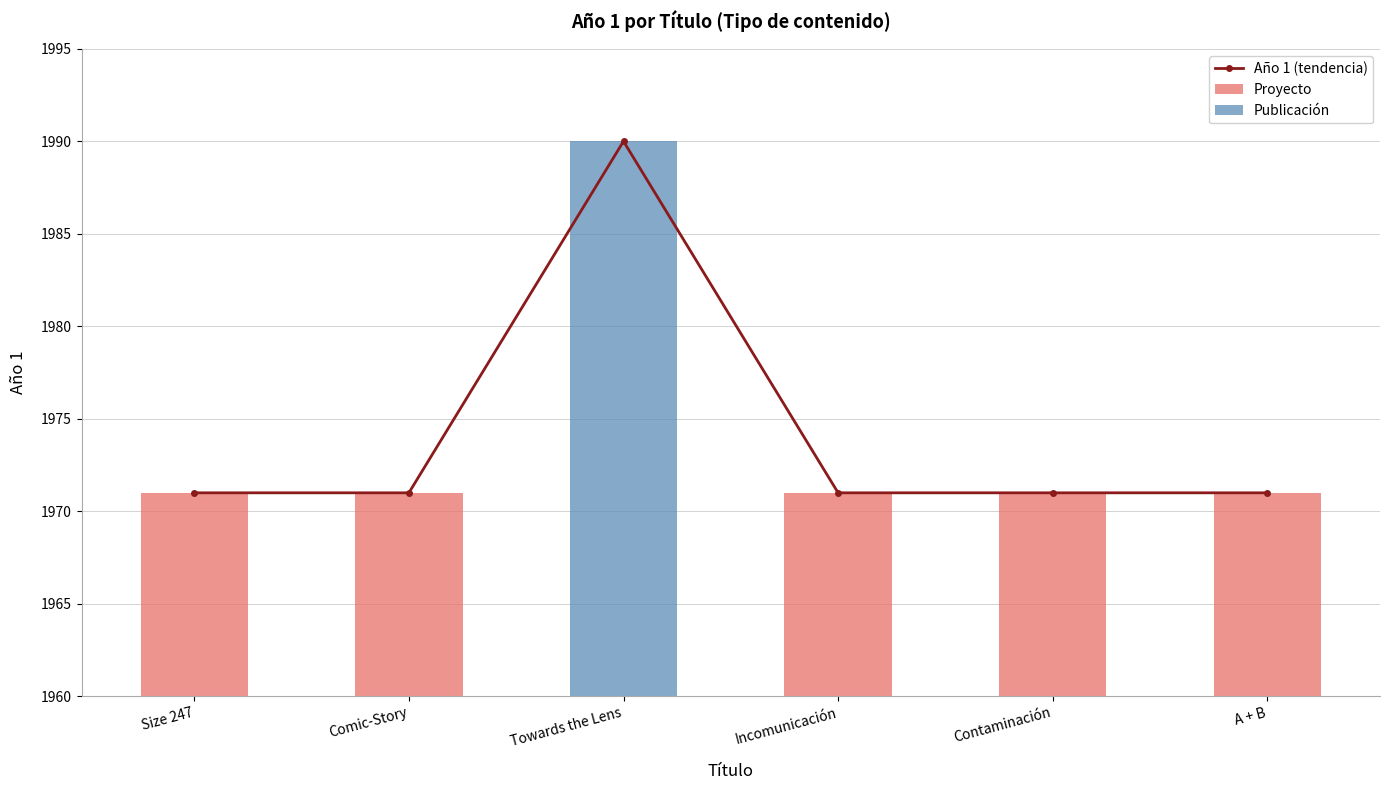

At which label is the value closest to 1980?

Size 247